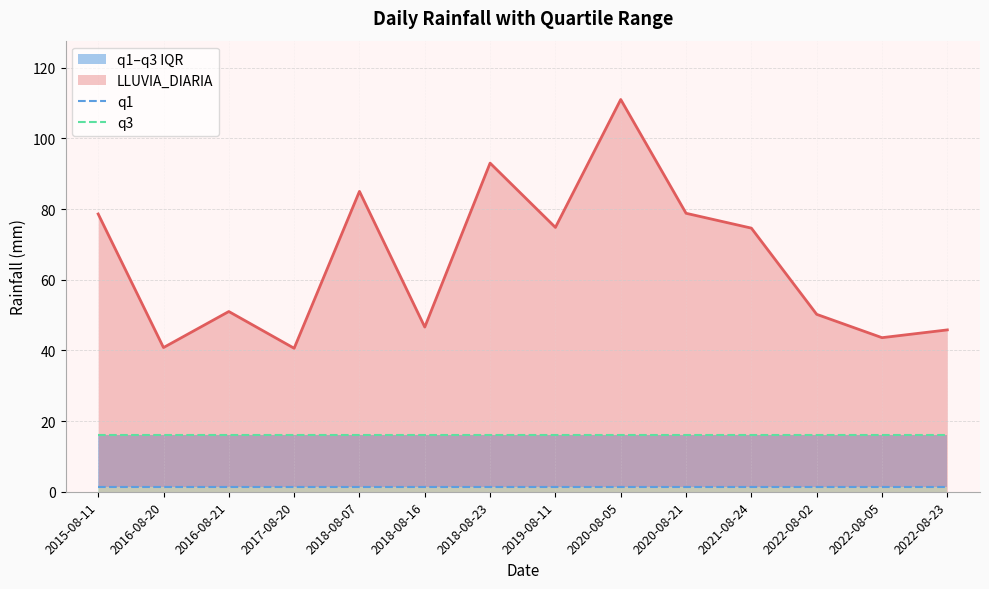

What is the sum of all q1 values?

19.6